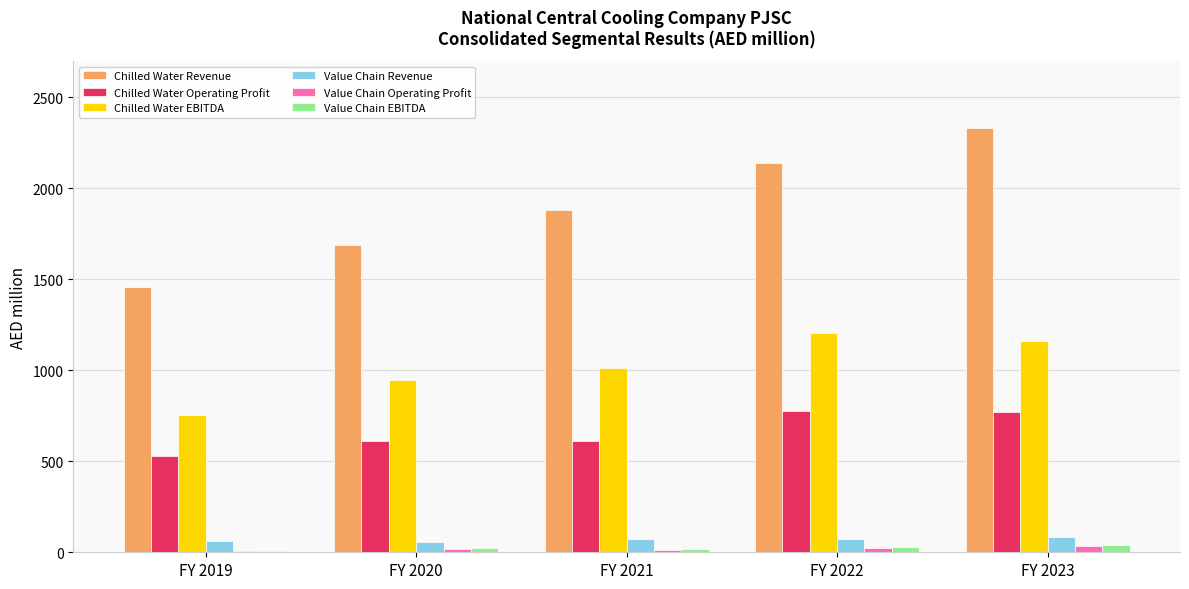

Is it true that Chilled Water Revenue equals 972.6 at FY 2021?

False